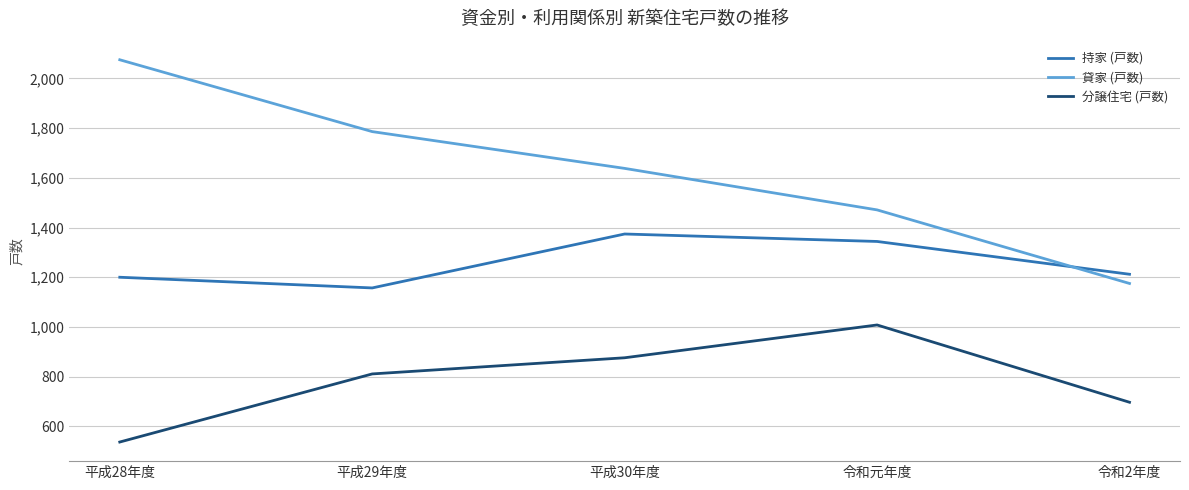

Reading left to right, transcribe all the data shown in this chart.

持家 (戸数): 平成28年度=1200	平成29年度=1157	平成30年度=1374	令和元年度=1344	令和2年度=1212
貸家 (戸数): 平成28年度=2075	平成29年度=1786	平成30年度=1638	令和元年度=1471	令和2年度=1175
分譲住宅 (戸数): 平成28年度=537	平成29年度=811	平成30年度=876	令和元年度=1008	令和2年度=697